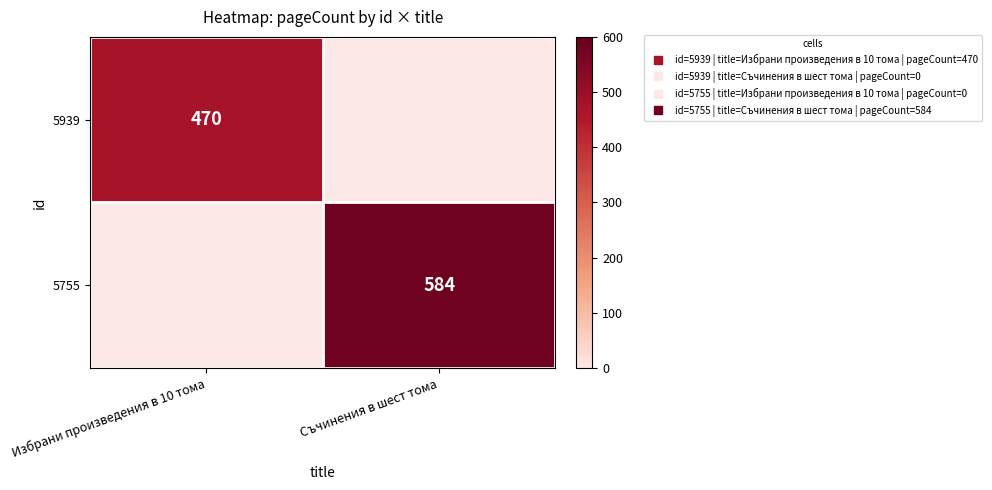

What is the total value across all series at Избрани произведения в 10 тома?

470